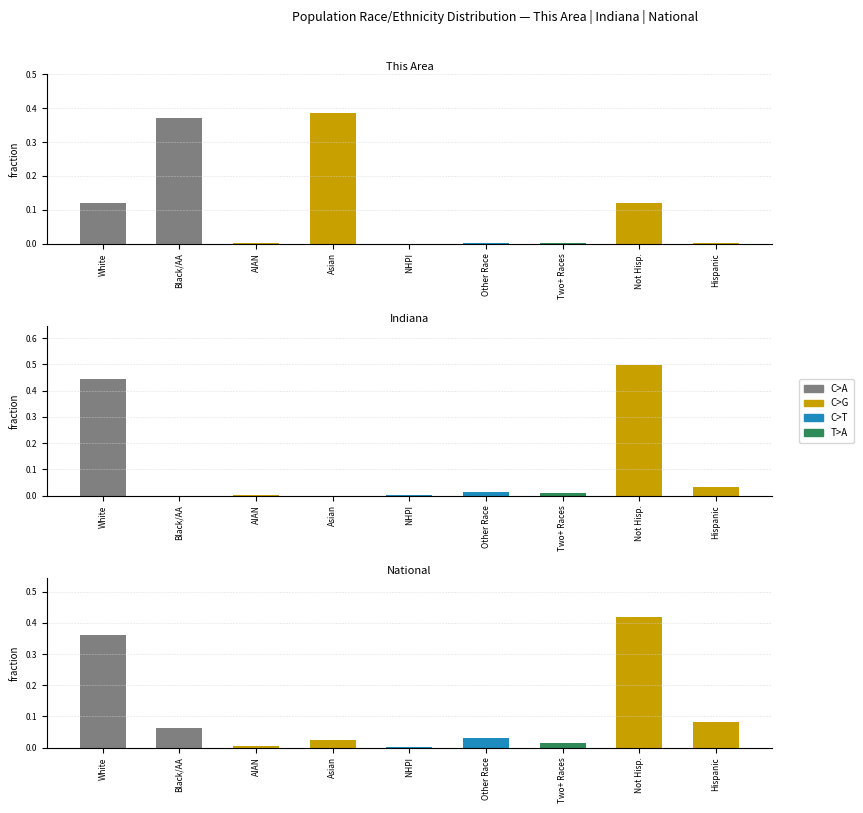

What is the average value of the National series?

0.1